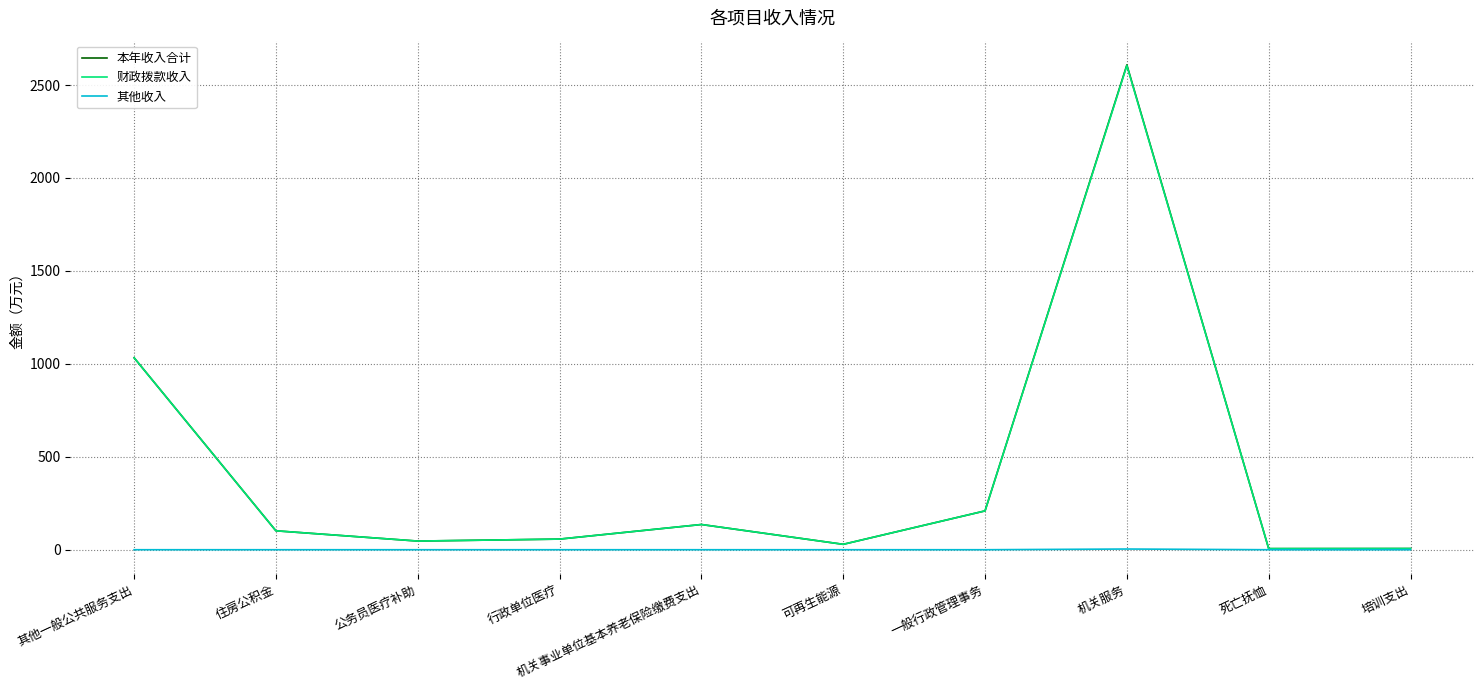

What is the sum of all 财政拨款收入 values?

4228.9